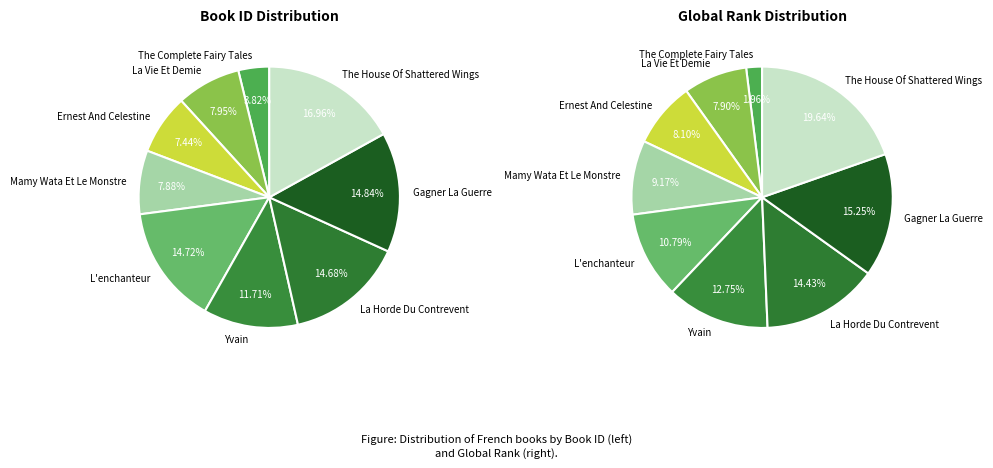

How much of the chart is everything except Ernest And Celestine?

92.6%